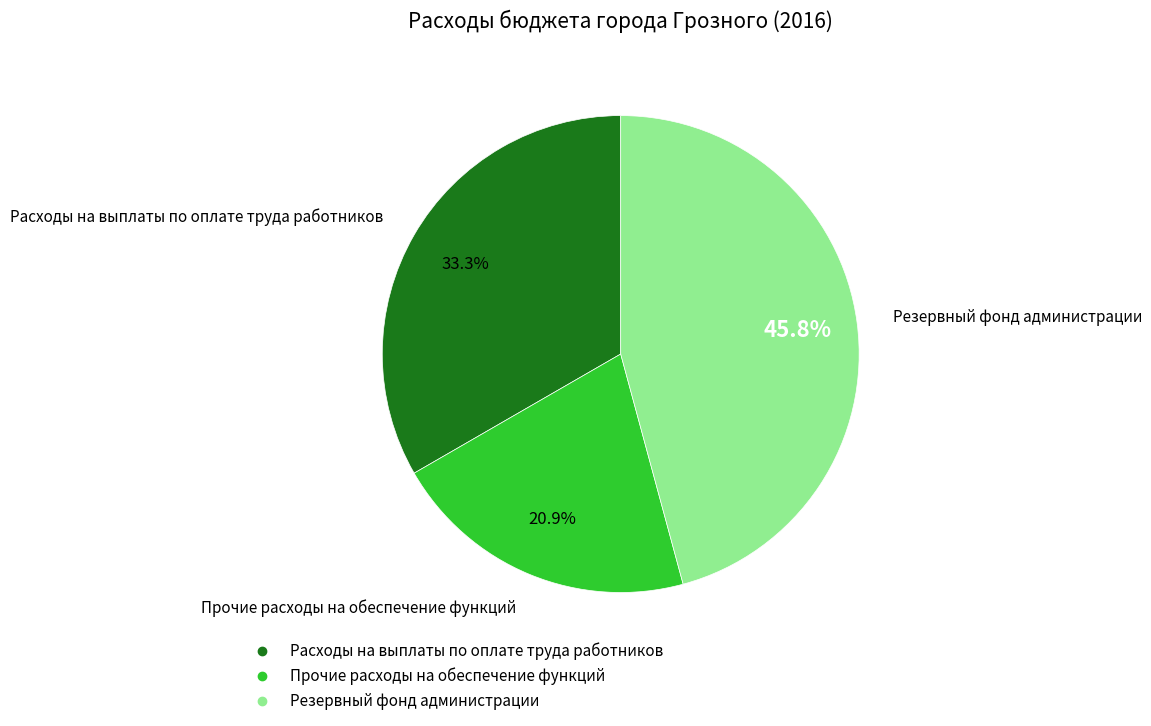

What percentage is the Расходы на выплаты по оплате труда работников slice, to the nearest percent?

33%